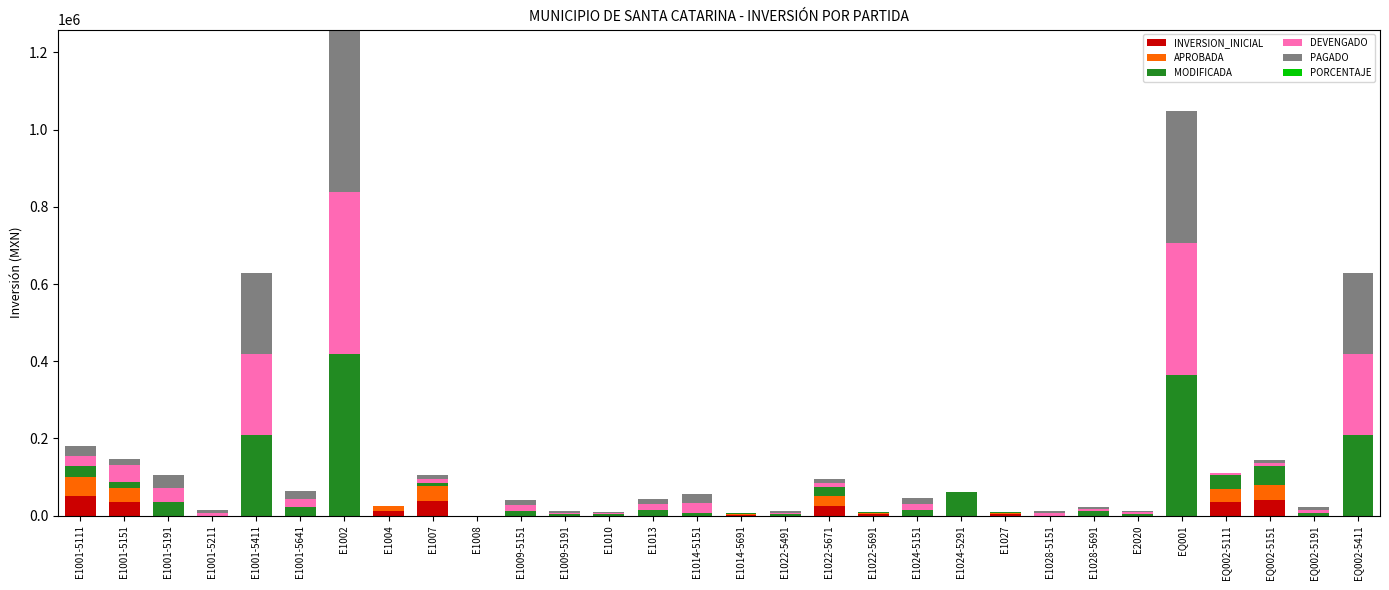

At which category is the sum across all series the highest?

E1002